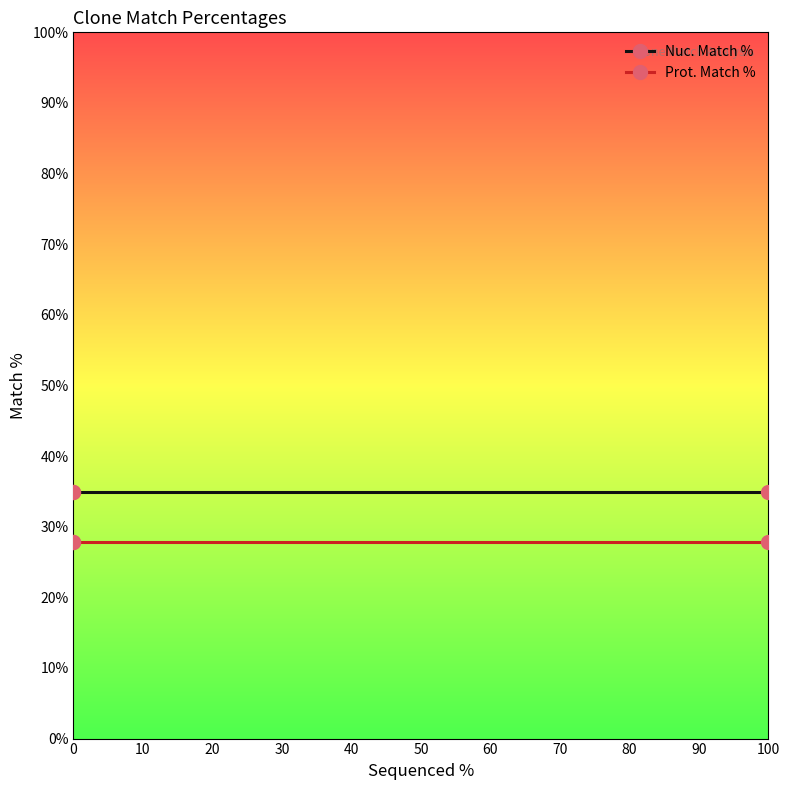

Read the Prot. Match % value at 10.

27.8